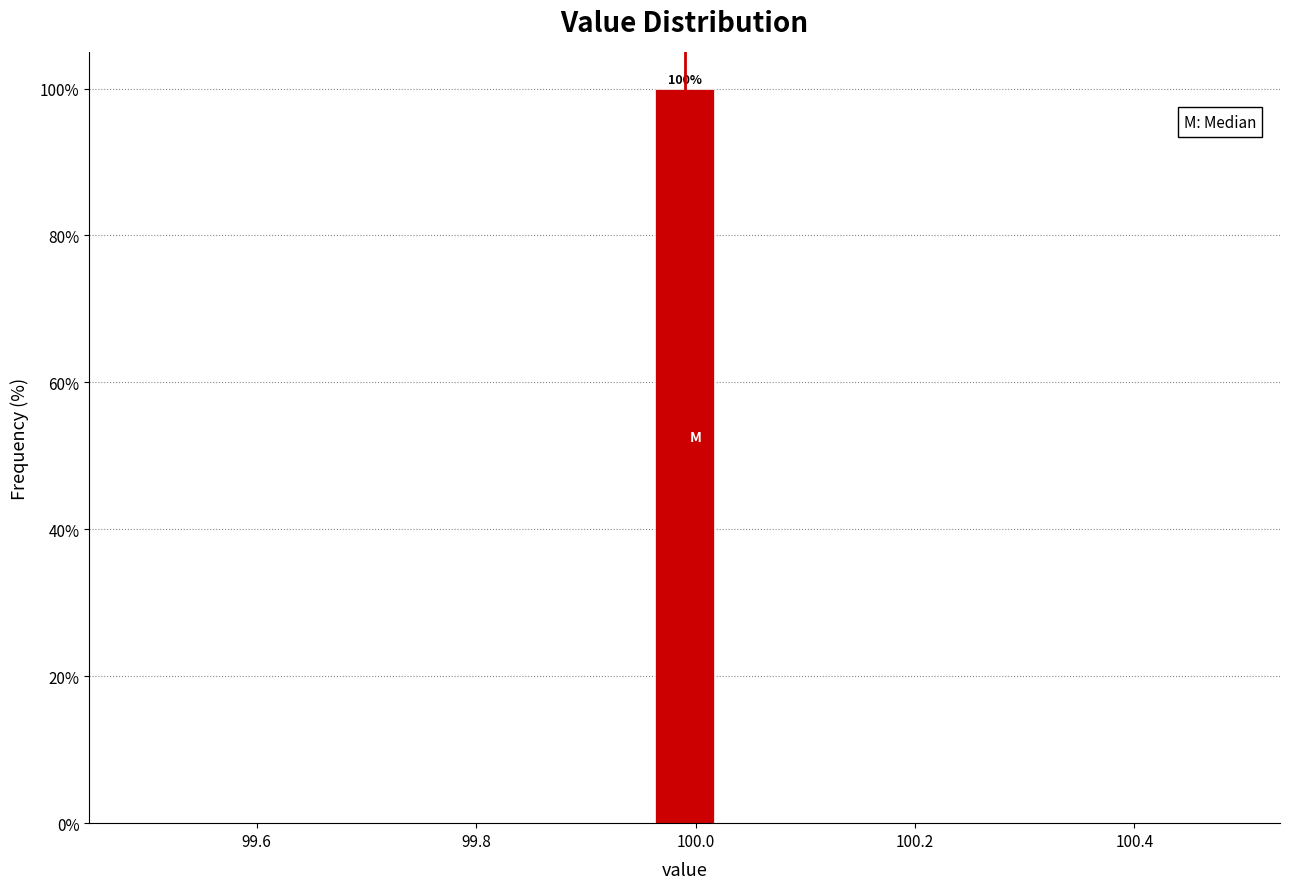

Read against the x-axis, roughly where is the centre of the tallest bar?

100.00